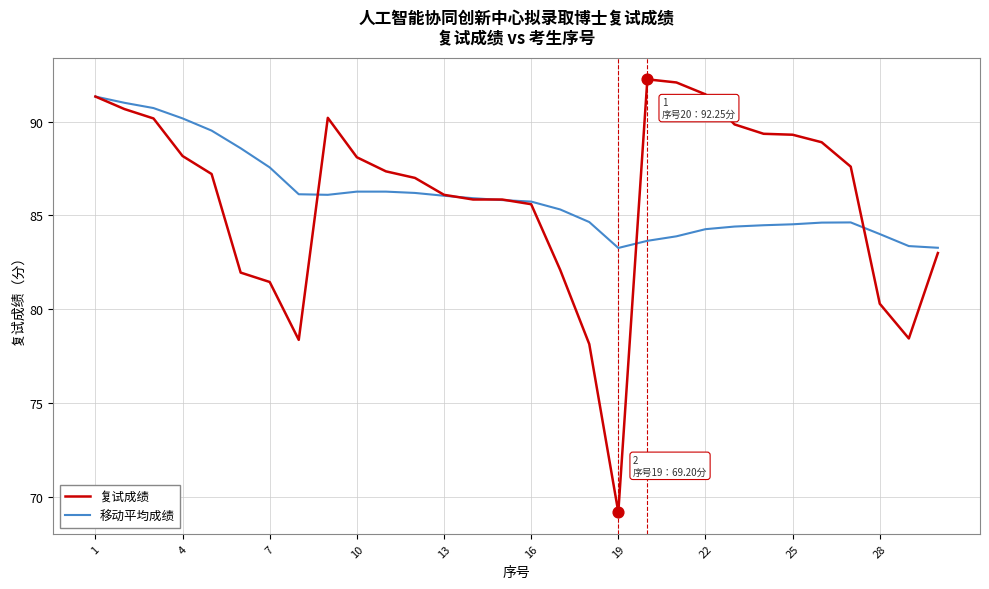

What are all the series names shown in the legend?

复试成绩, 移动平均成绩